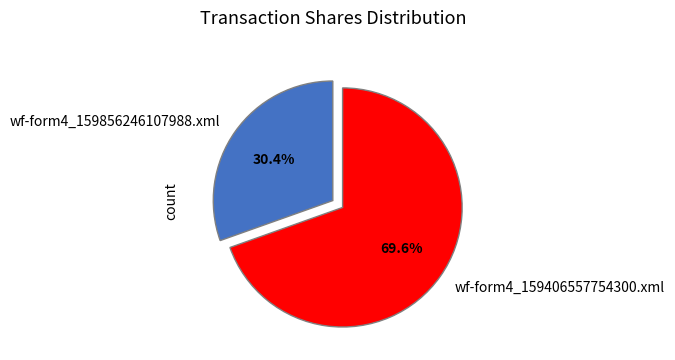

Is it true that wf-form4_159406557754300.xml is 70% of the pie?

True